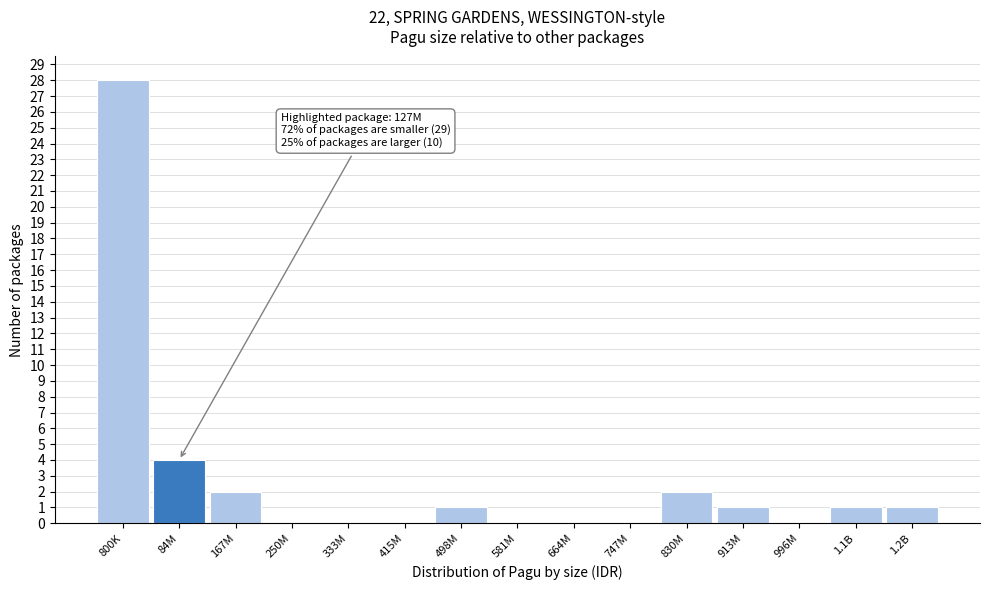

Reading left to right, transcribe all the data shown in this chart.

800K=28	84M=4	167M=2	250M=0	333M=0	415M=0	498M=1	581M=0	664M=0	747M=0	830M=2	913M=1	996M=0	1.1B=1	1.2B=1